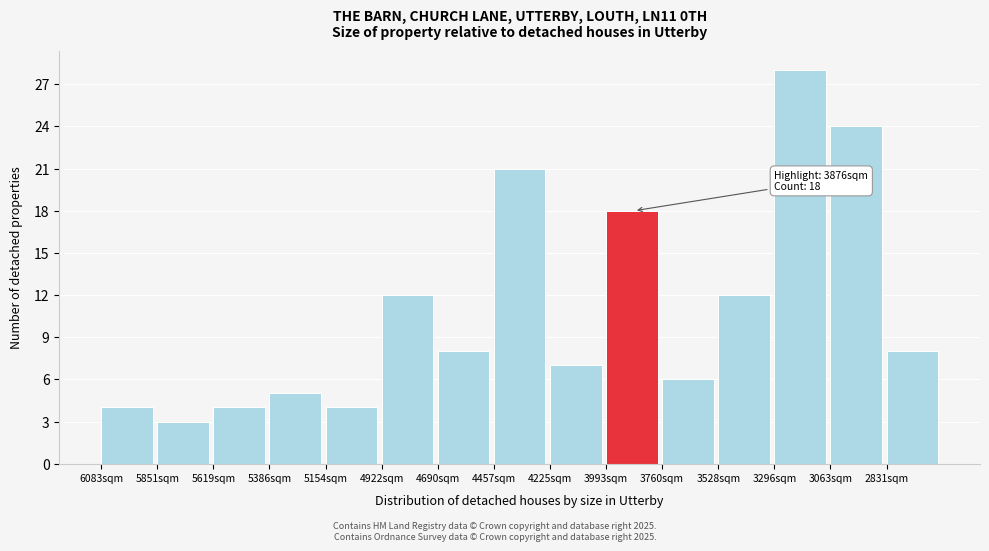

Reading left to right, transcribe all the data shown in this chart.

4	3	4	5	4	12	8	21	7	18	6	12	28	24	8